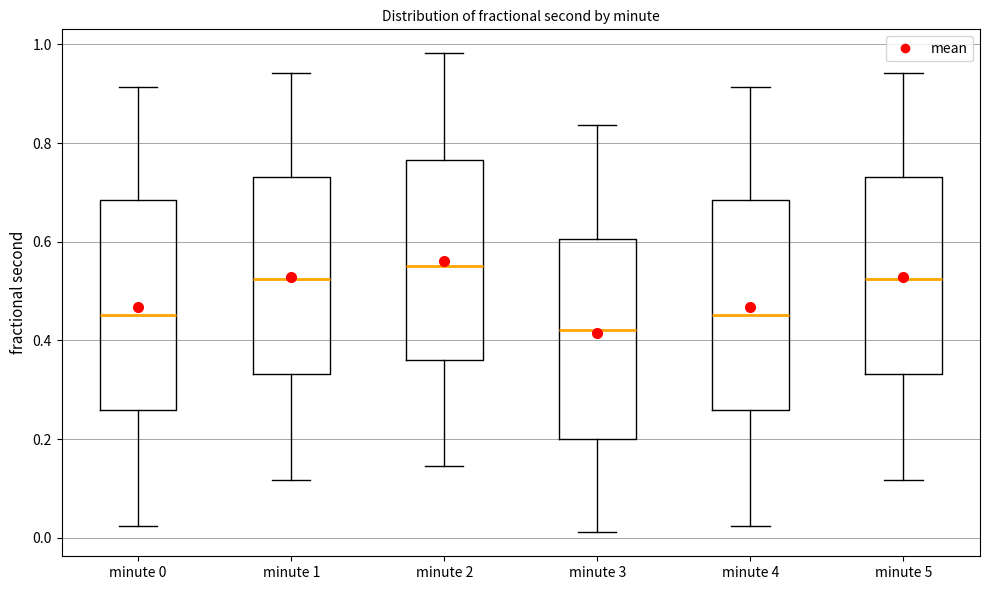

Reading left to right, transcribe this box plot: for each box, give where its median line is, the range the box spans, and where its two whiskers end, as read against the y-axis. The values are not printed on the chart, so give them approximately, as read against the axis.

minute 0: median 0.46, box 0.26 to 0.68, whiskers 0.02 to 0.92
minute 1: median 0.52, box 0.34 to 0.74, whiskers 0.12 to 0.94
minute 2: median 0.56, box 0.36 to 0.76, whiskers 0.14 to 0.98
minute 3: median 0.42, box 0.20 to 0.60, whiskers 0.02 to 0.84
minute 4: median 0.46, box 0.26 to 0.68, whiskers 0.02 to 0.92
minute 5: median 0.52, box 0.34 to 0.74, whiskers 0.12 to 0.94